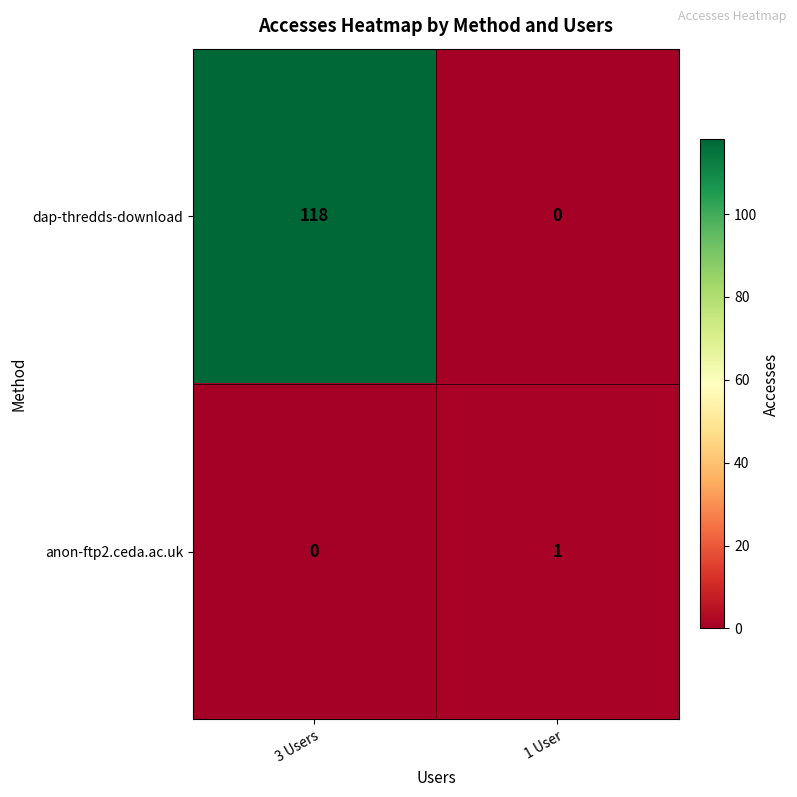

The dap-thredds-download series shows 0 at 1 User. True or false?

True